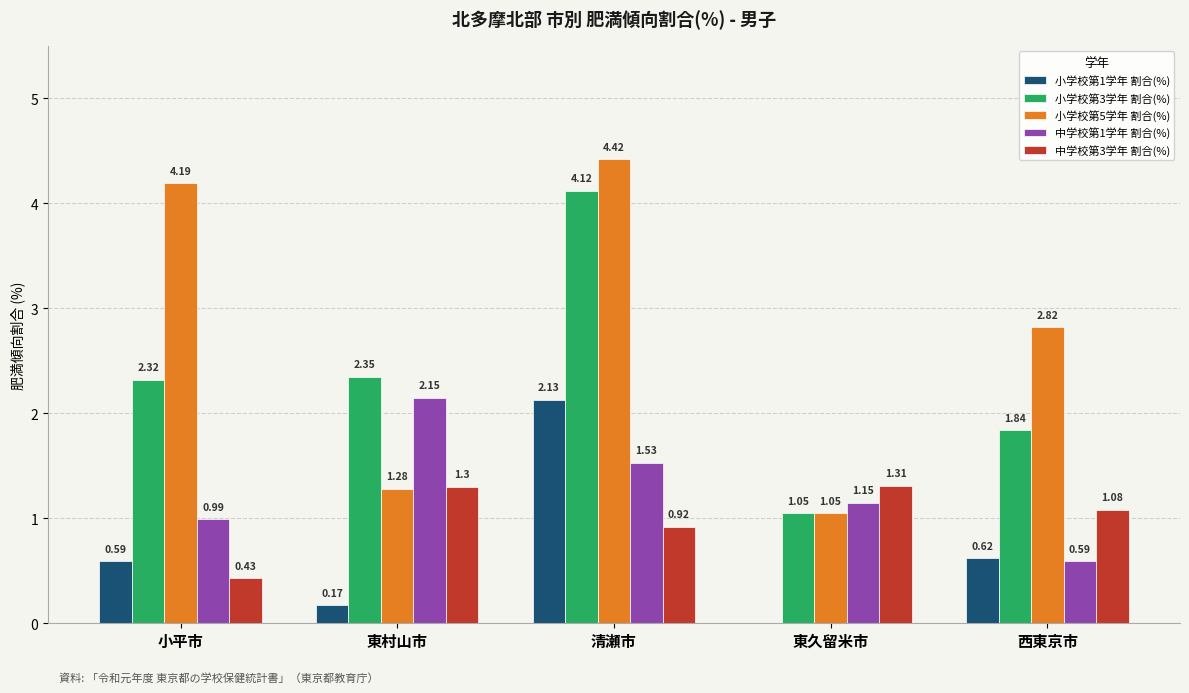

How many groups of bars are there?

5